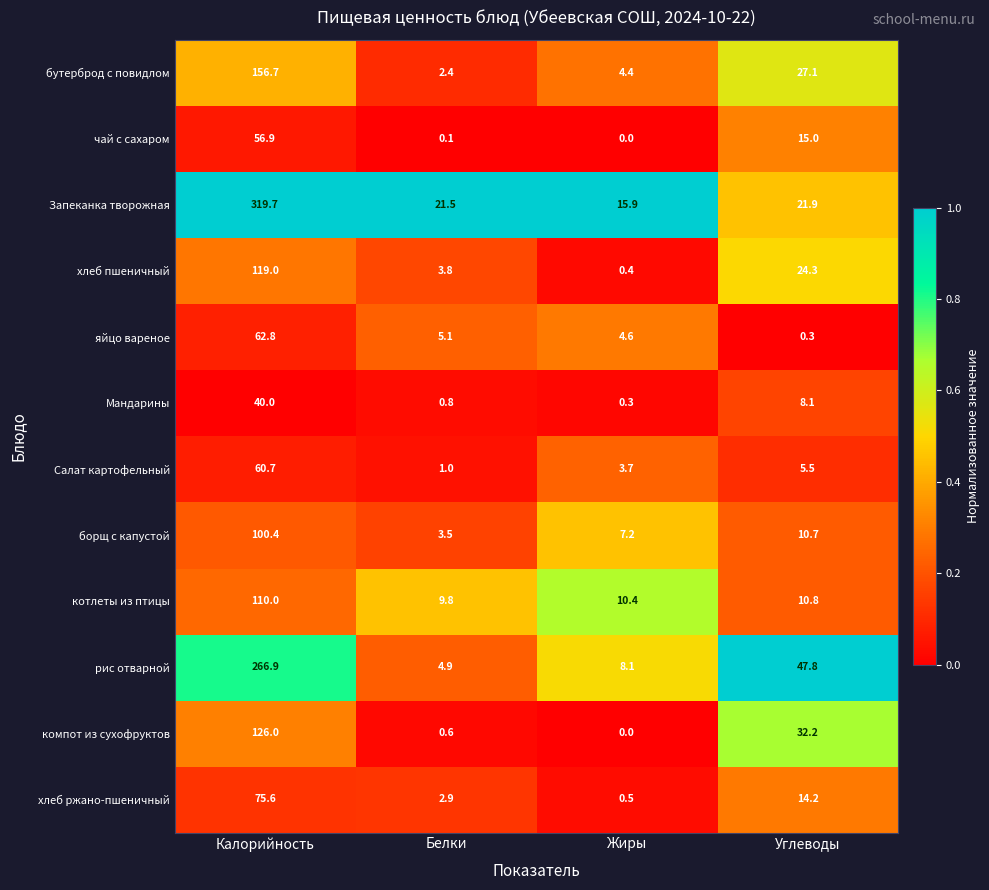

At how many categories does at least one series exceed 0?

4